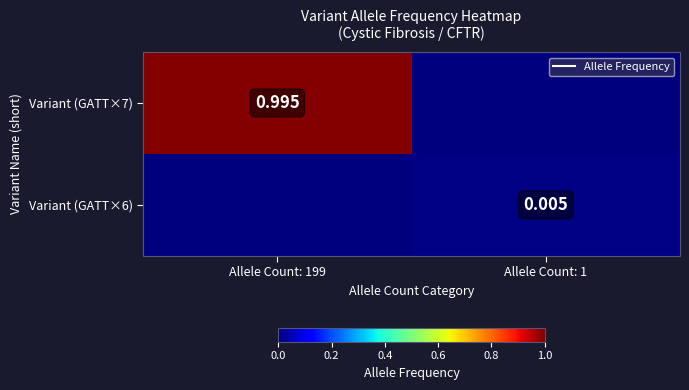

How many distinct data groups are displayed?

2